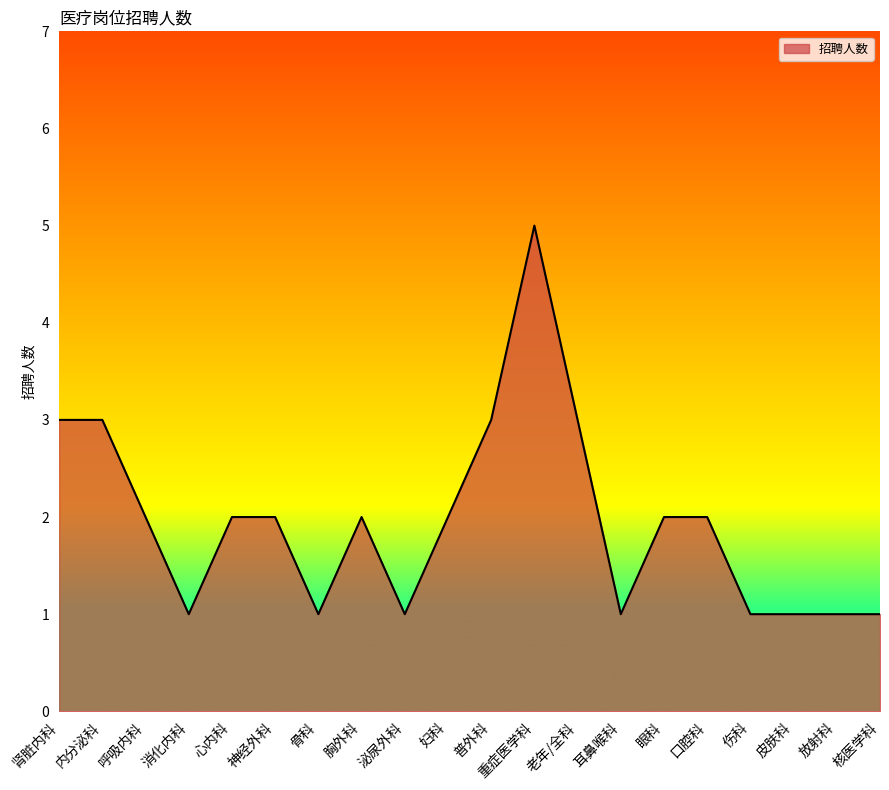

Read the value at 皮肤科.

1